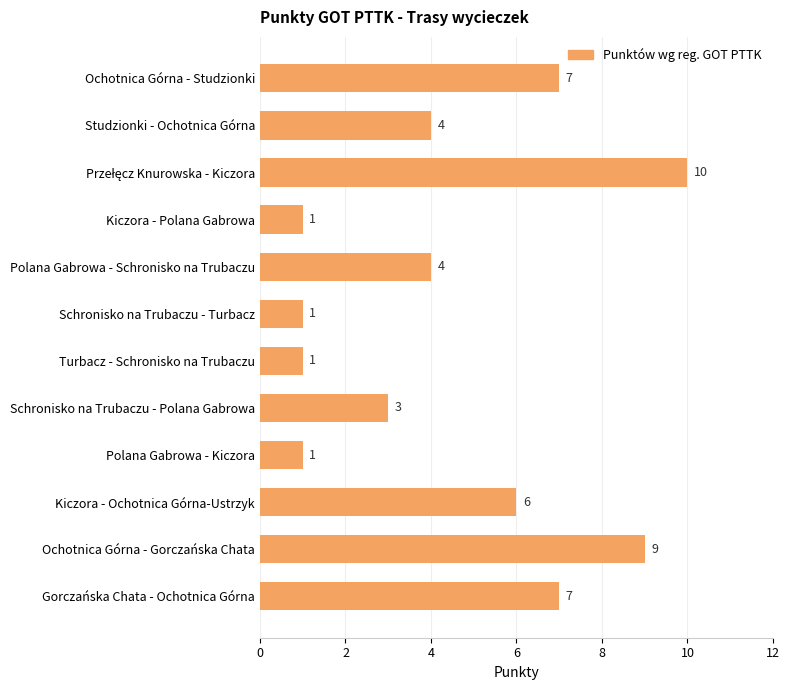

The value at Turbacz - Schronisko na Trubaczu is 1. True or false?

True